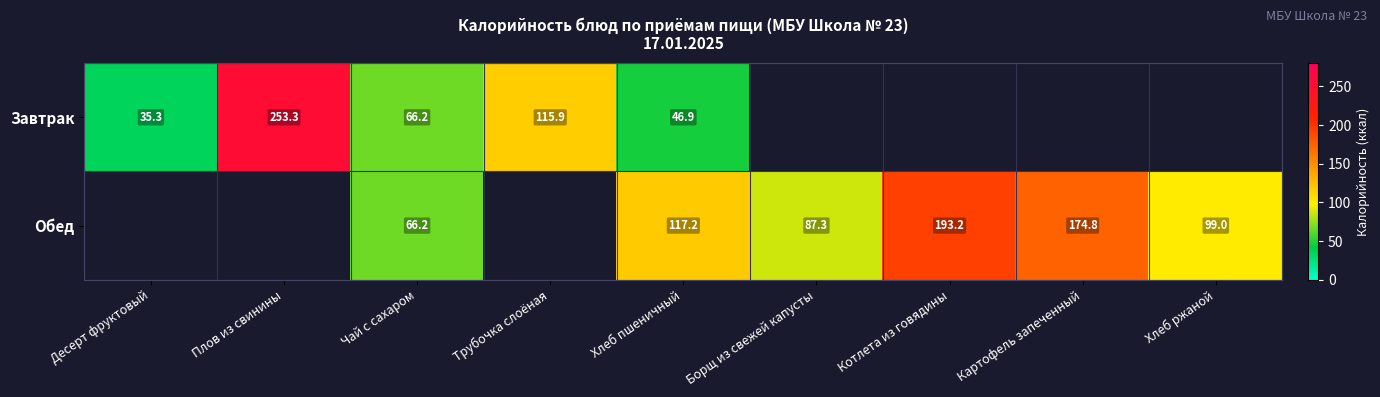

How many distinct data groups are displayed?

2